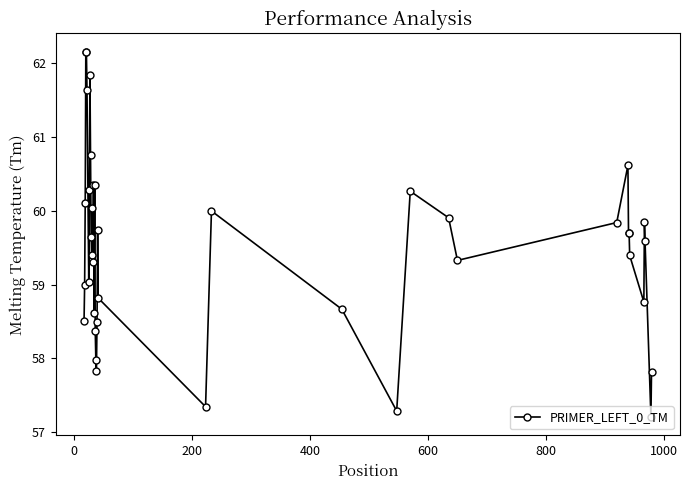

What is the value of the 31st point from the left?

59.8